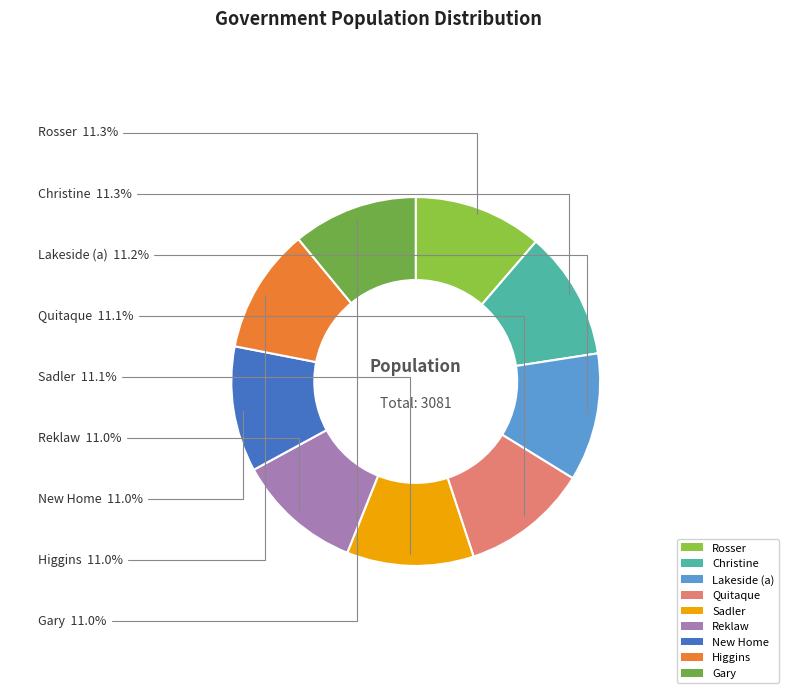

True or false: Reklaw accounts for 11% of the total.

True